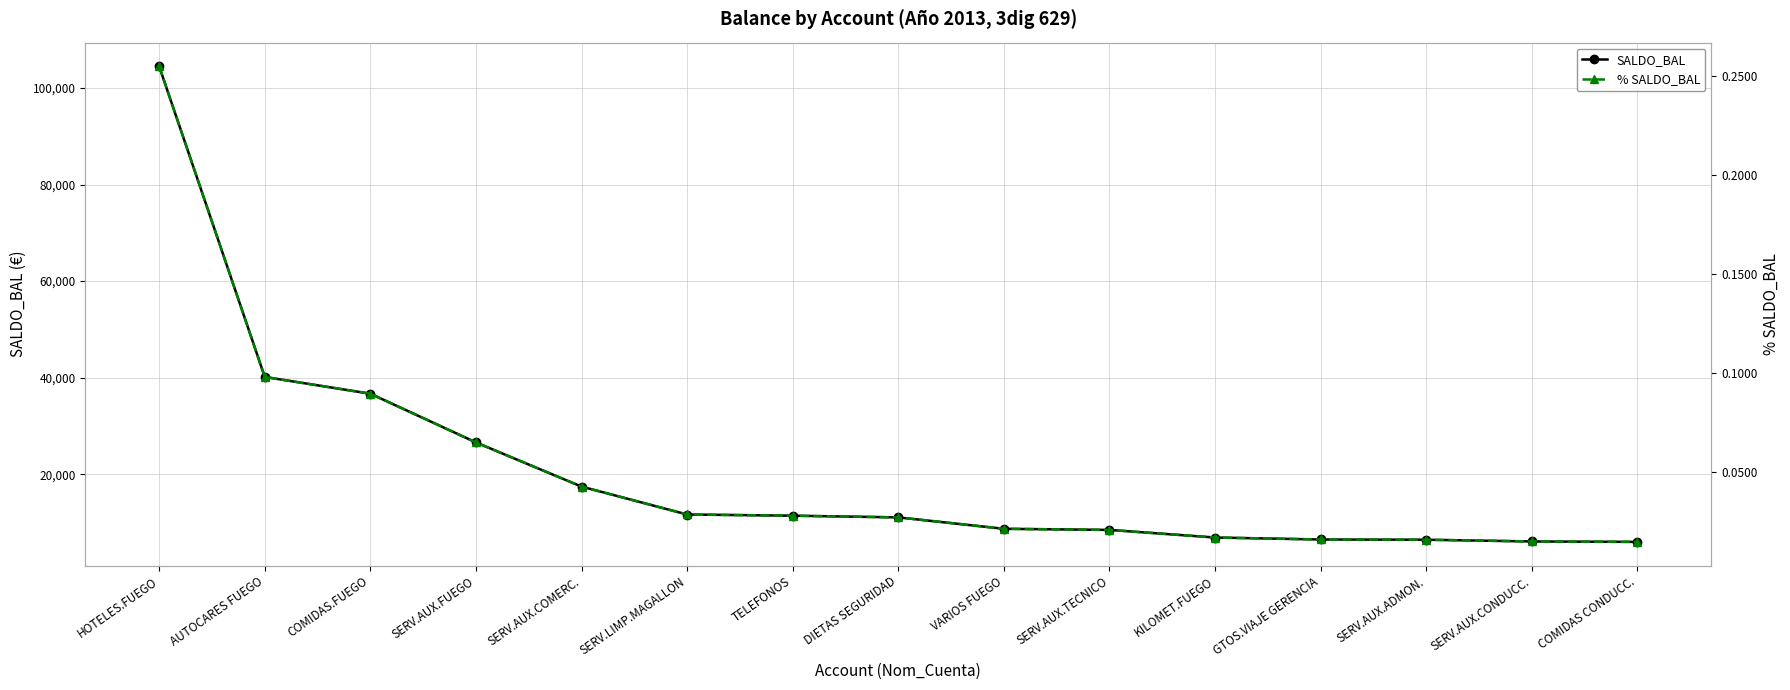

How many lines are shown in the chart?

2